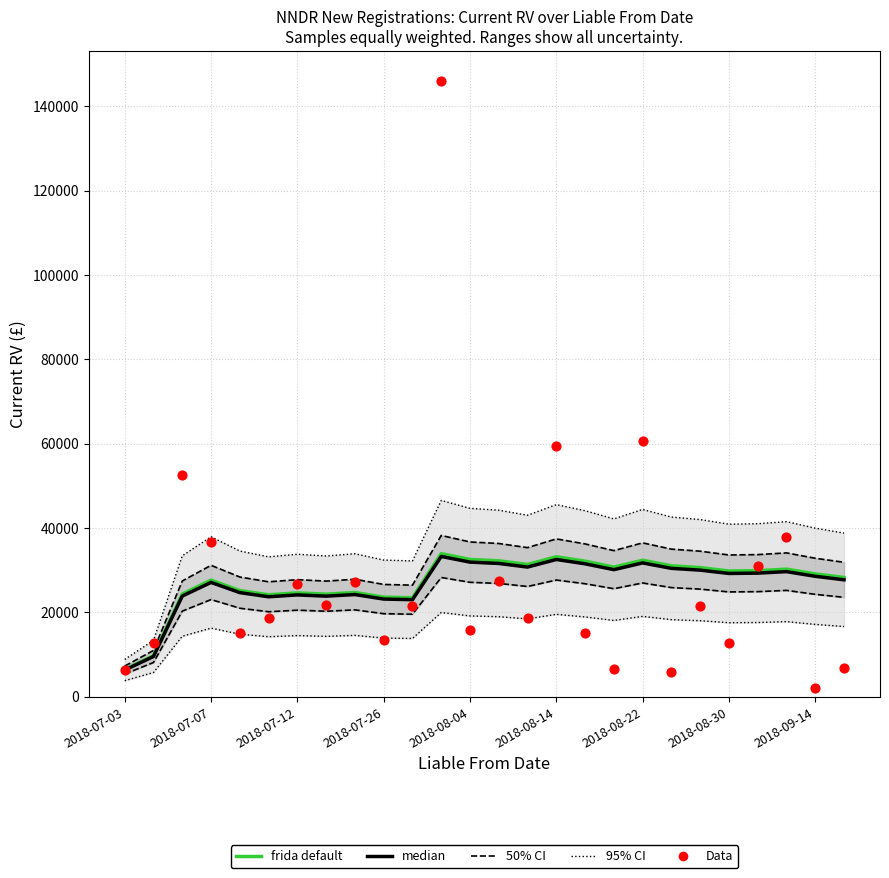

Which series reaches the minimum Y coordinate?

Data